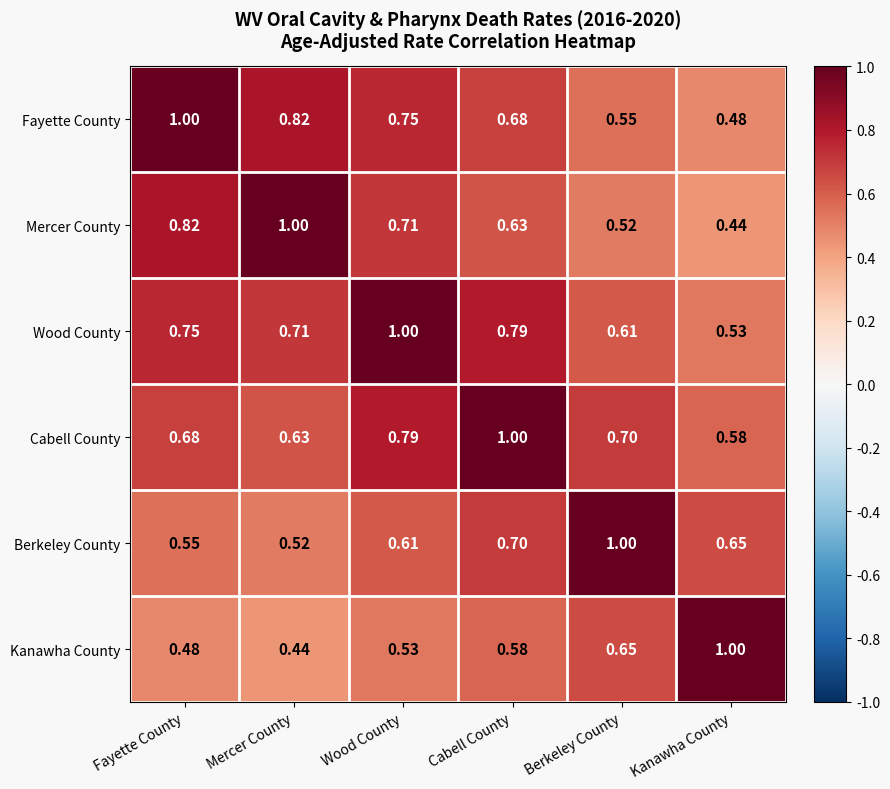

Which series has the largest total across all categories?

Wood County